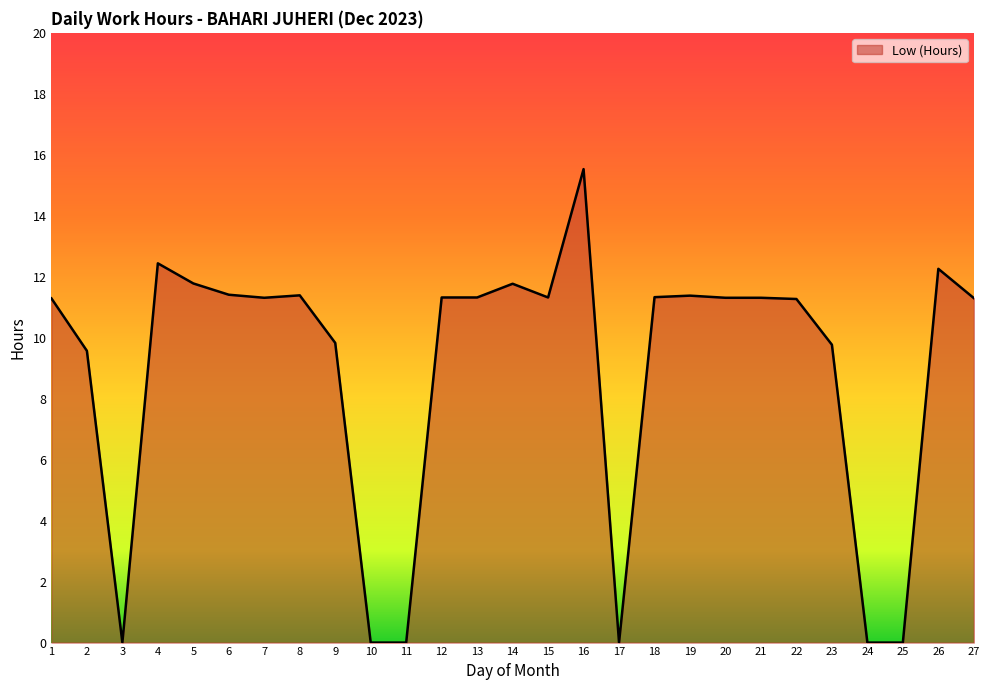

What is the maximum value shown in the chart?

15.5